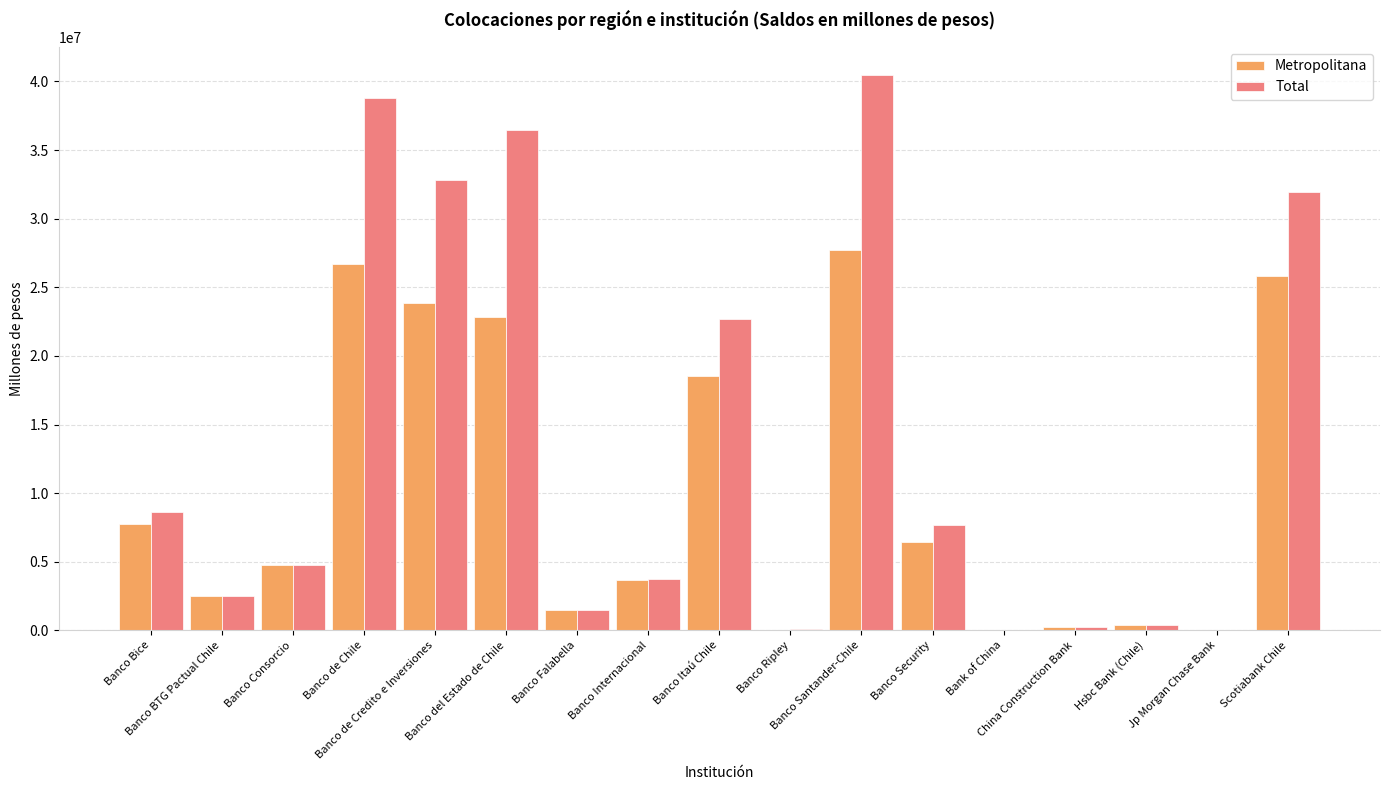

What are all the series names shown in the legend?

Metropolitana, Total